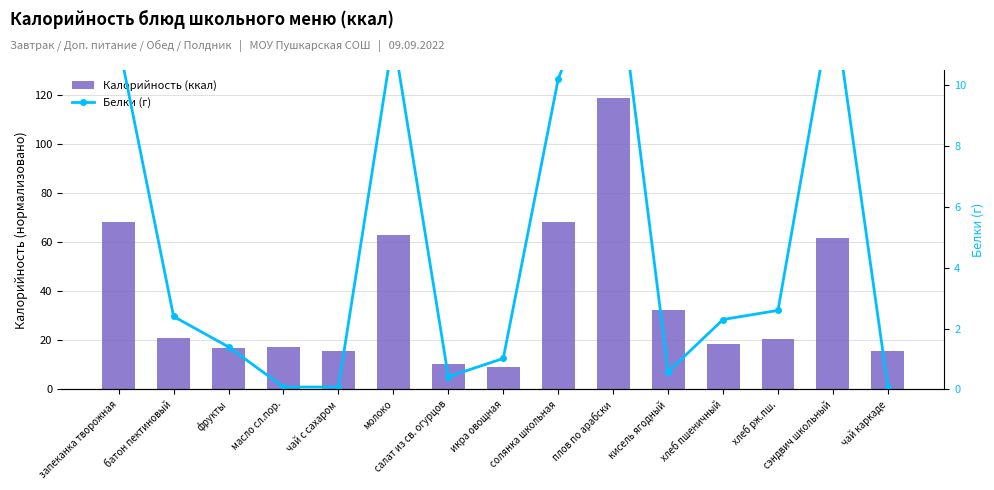

What is the spread (max minus min) of values at фрукты?

15.4